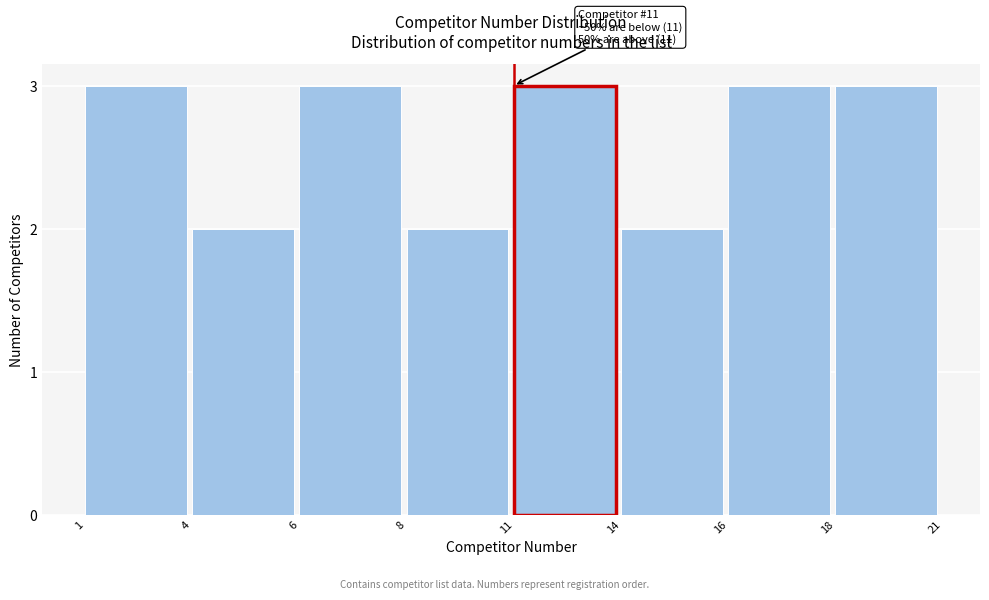

Reading left to right, extract all data points from this chart.

1=3	4=2	6=3	8=2	11=3	14=2	16=3	18=3